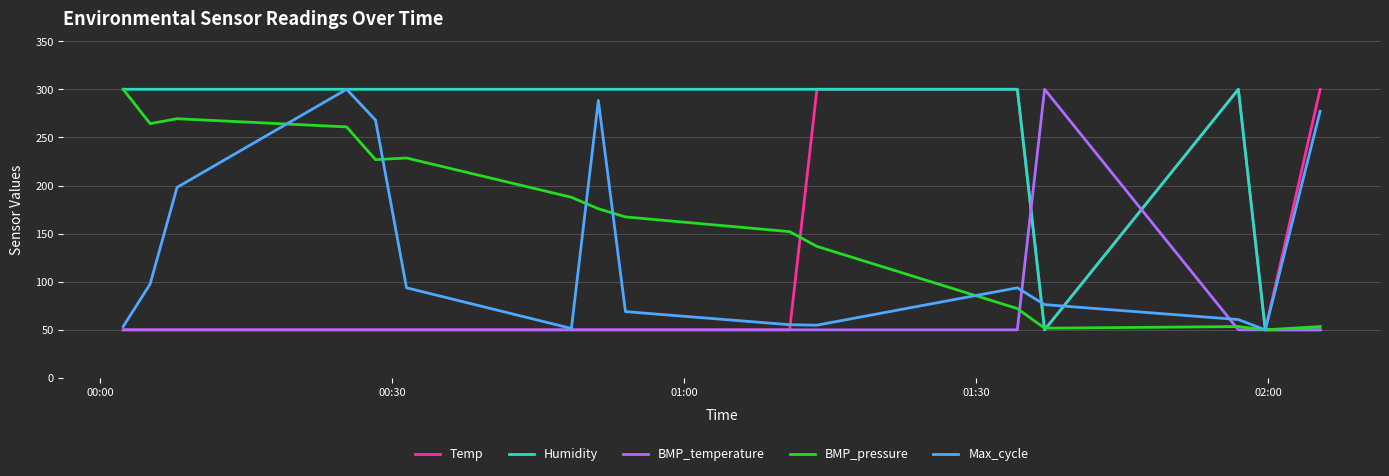

Count the number of data series in this chart.

5